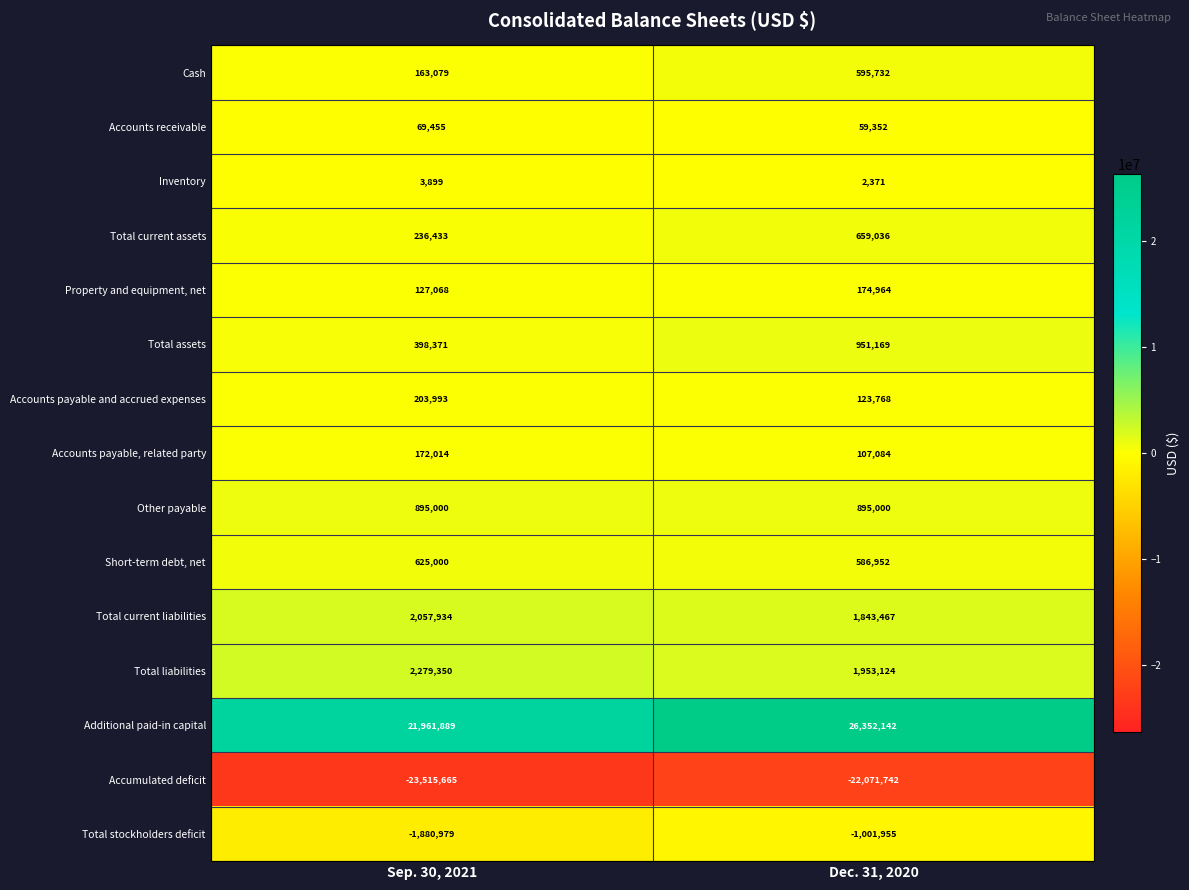

What is the sum of the Inventory values at Sep. 30, 2021 and Dec. 31, 2020?

6270